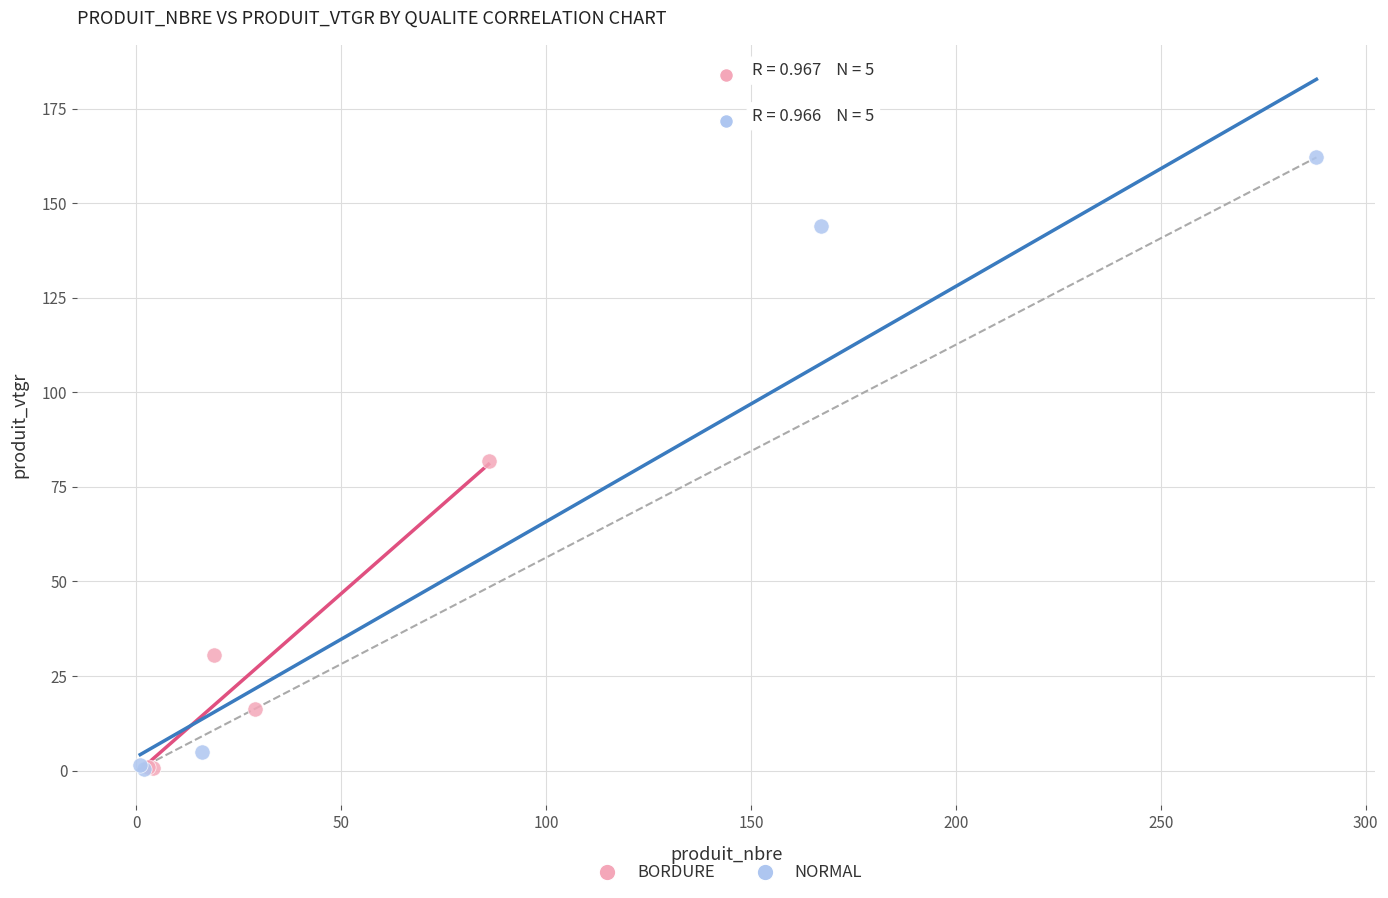

Which series has the largest Y range (max minus min)?

NORMAL